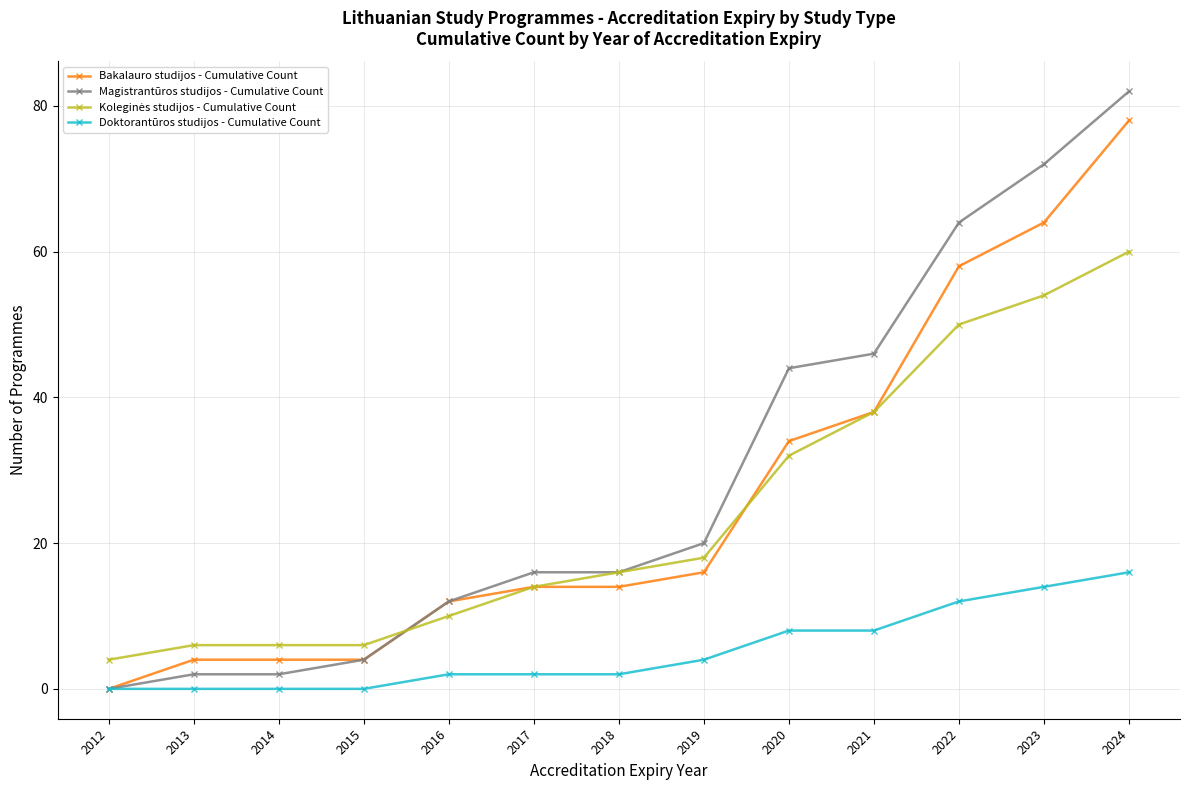

What is the value of the Bakalauro studijos - Cumulative Count point at the 7th from the left?

14